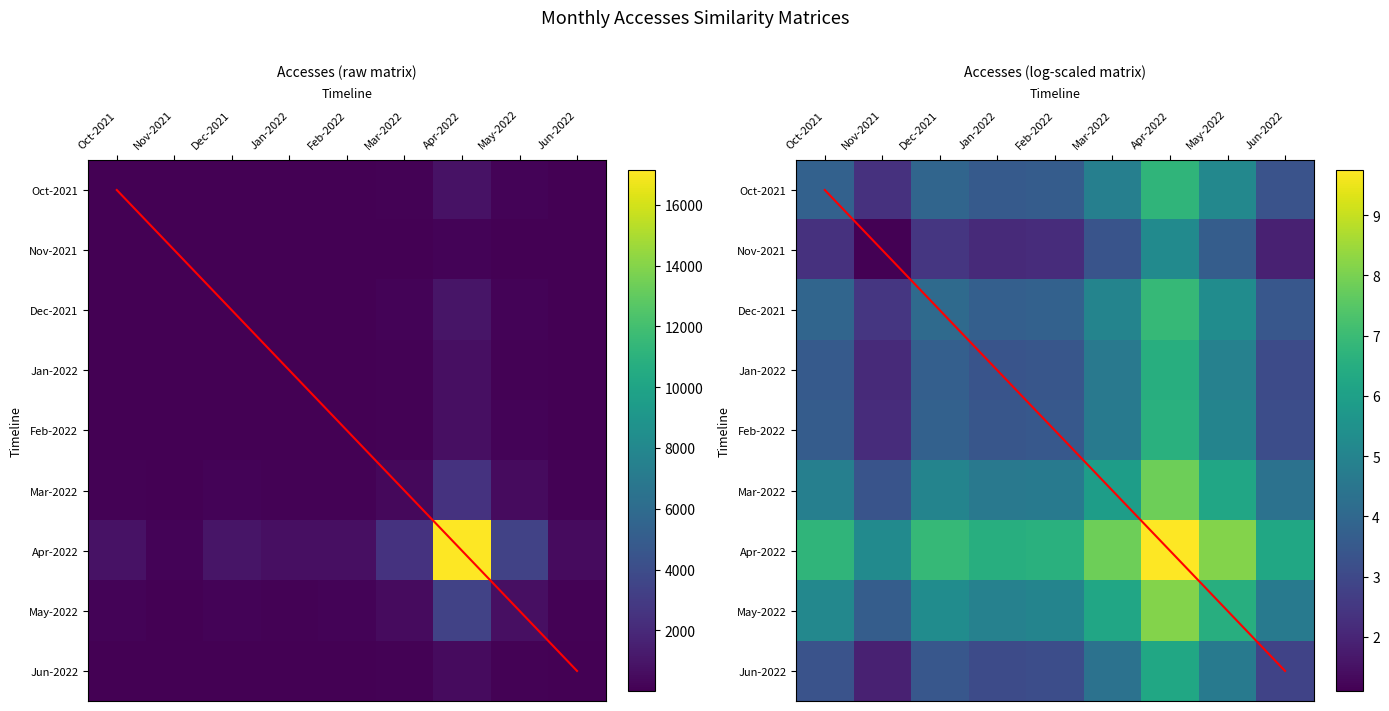

What is the difference between the Jun-2022 values at Nov-2021 and Dec-2021?

1.6